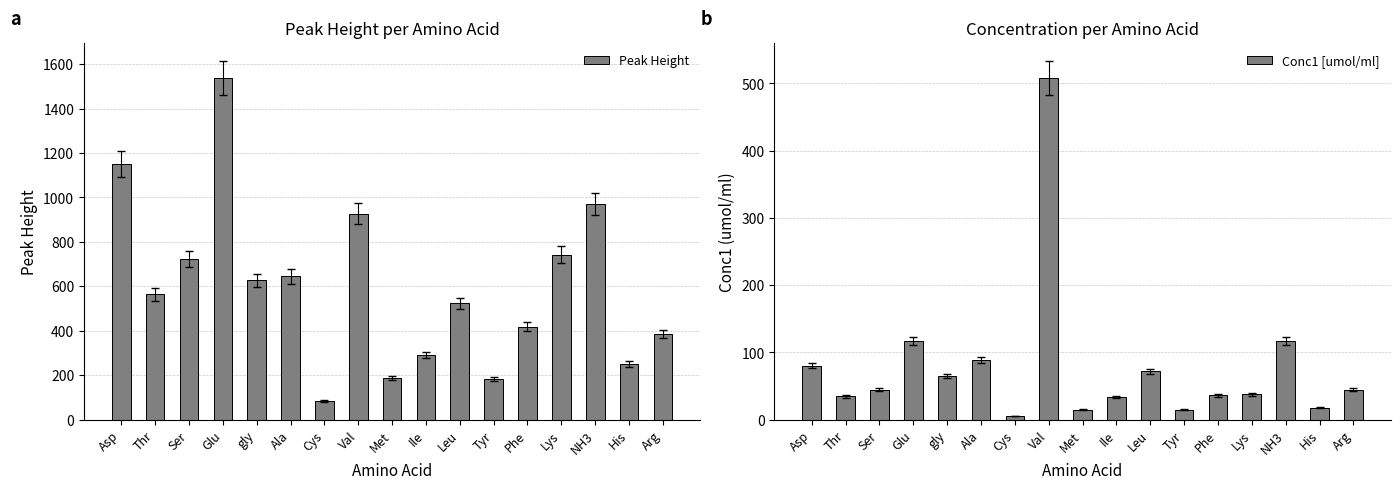

List the labels in order of Conc1 [umol/ml] value, smallest first.

Cys, Tyr, Met, His, Ile, Thr, Phe, Lys, Ser, Arg, gly, Leu, Asp, Ala, NH3, Glu, Val